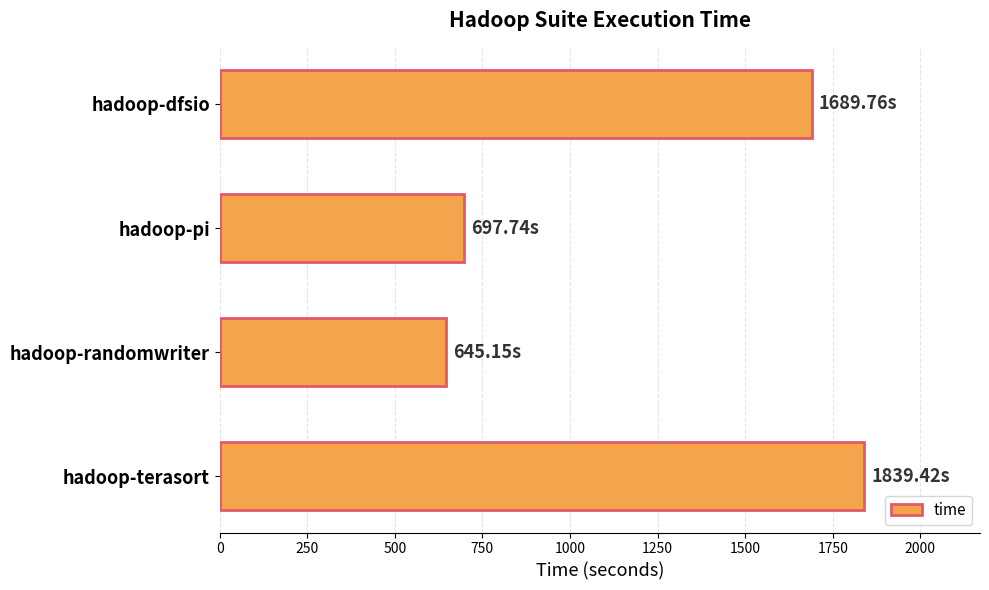

What is the average value?

1218.0